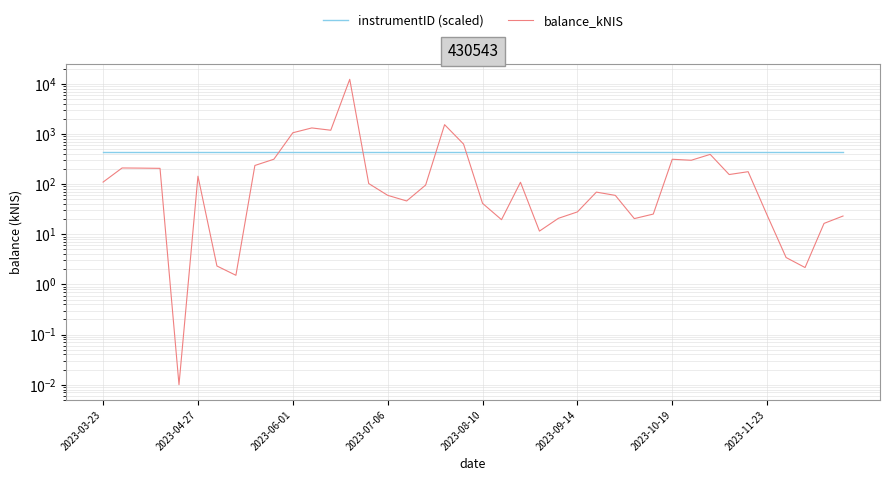

At which label does instrumentID (scaled) reach its minimum?

2023-03-23